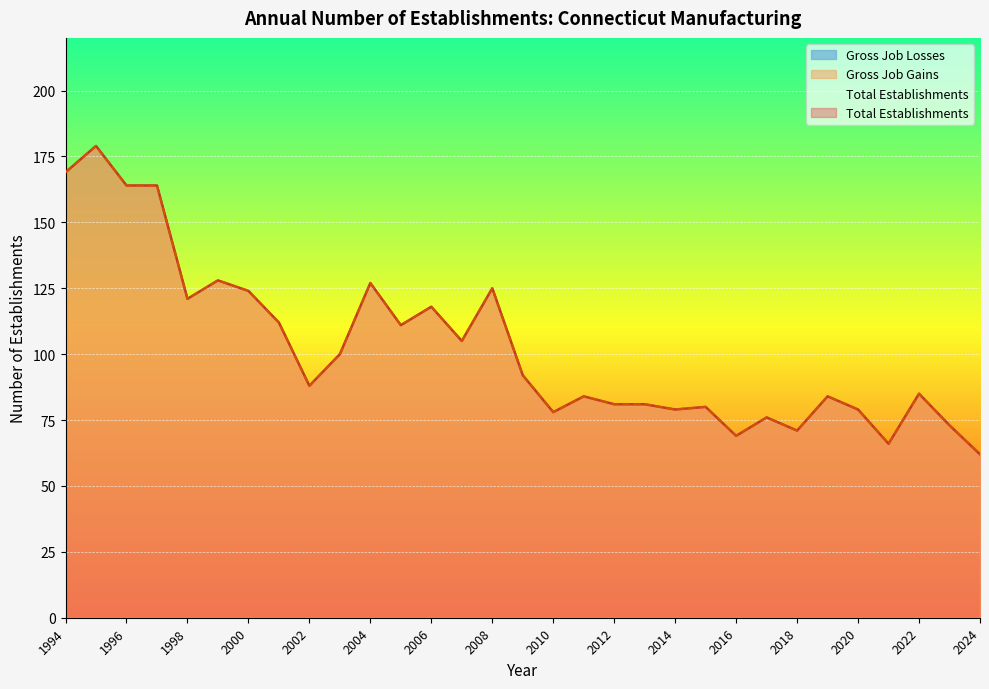

What is the sum of all Gross Job Gains values?

3175